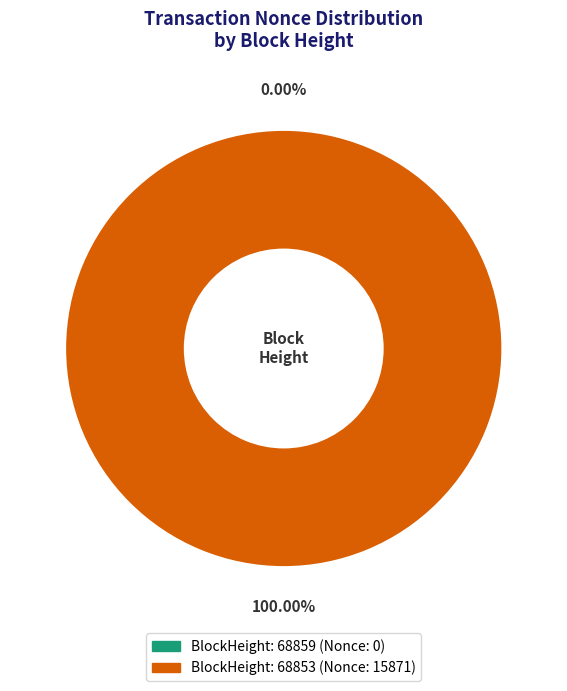

To the nearest percent, what is the difference between the 68859 and 68853 slice percentages?

100%